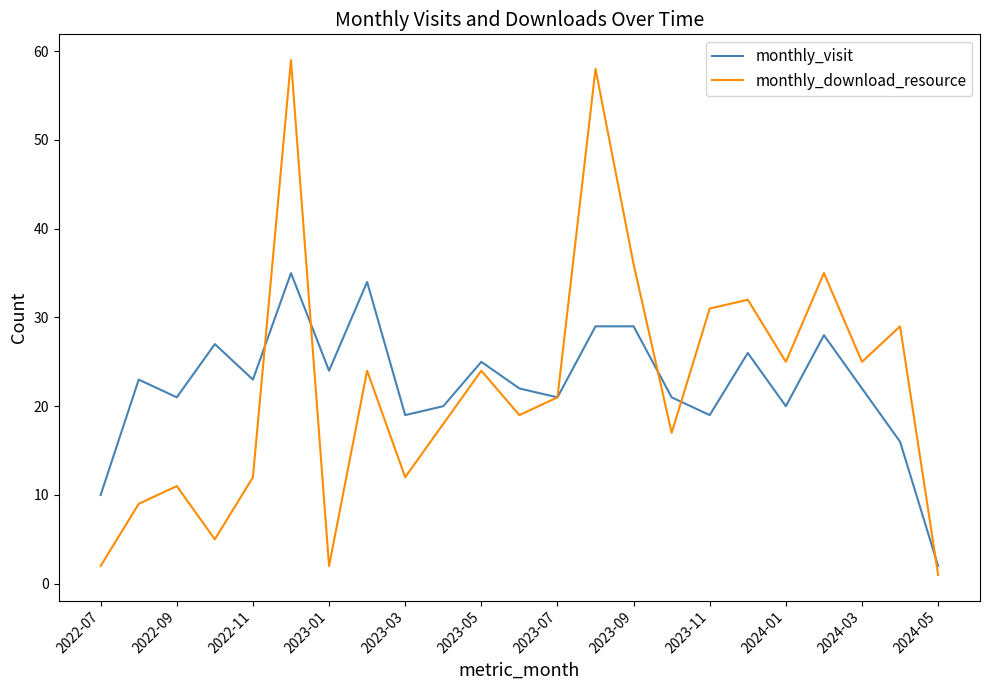

Which series has the largest range (max minus min)?

monthly_download_resource